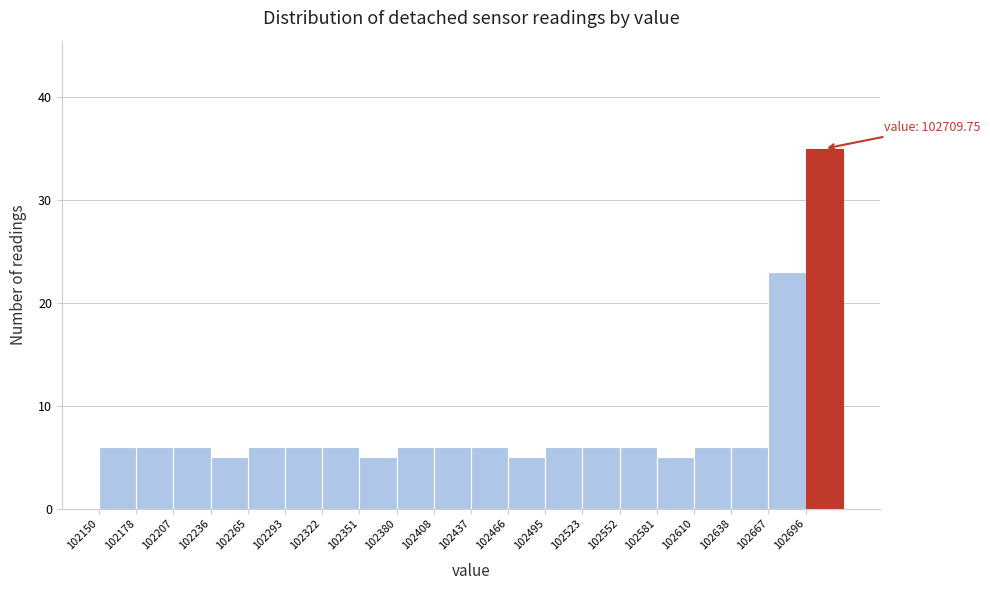

Which range on the x-axis has the tallest bar?

102695 to 102725